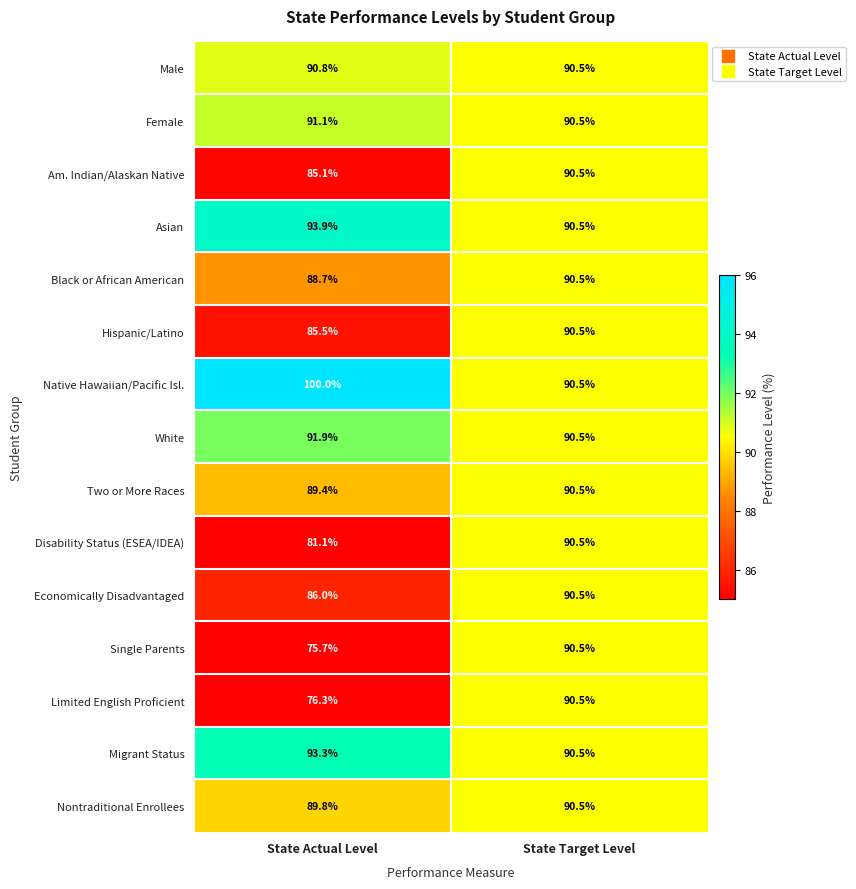

True or false: Disability Status (ESEA/IDEA) has a value of 81.1 at State Actual Level.

True